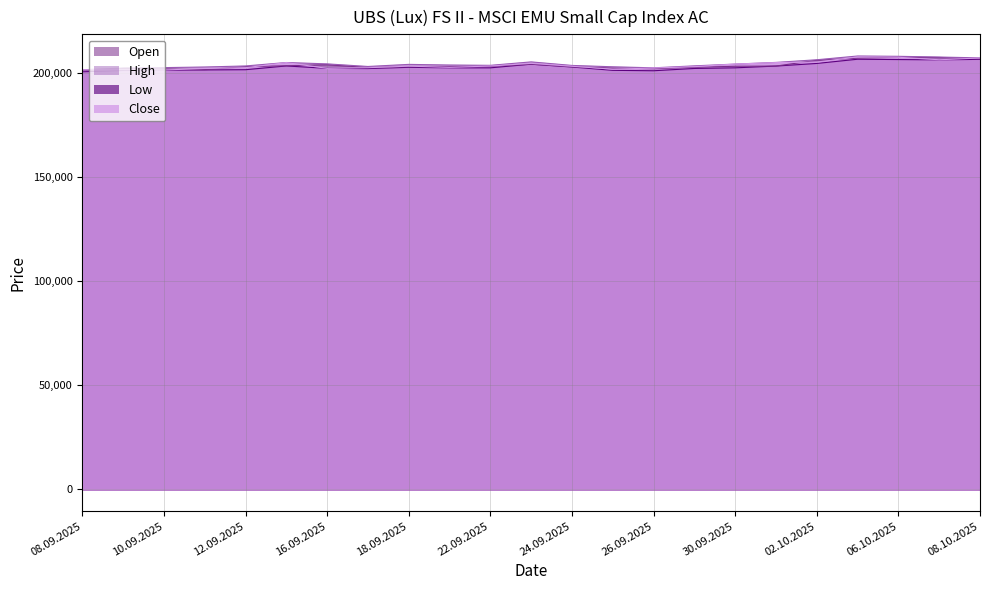

What is the difference between the highest and lowest values at 25.09.2025?

1700